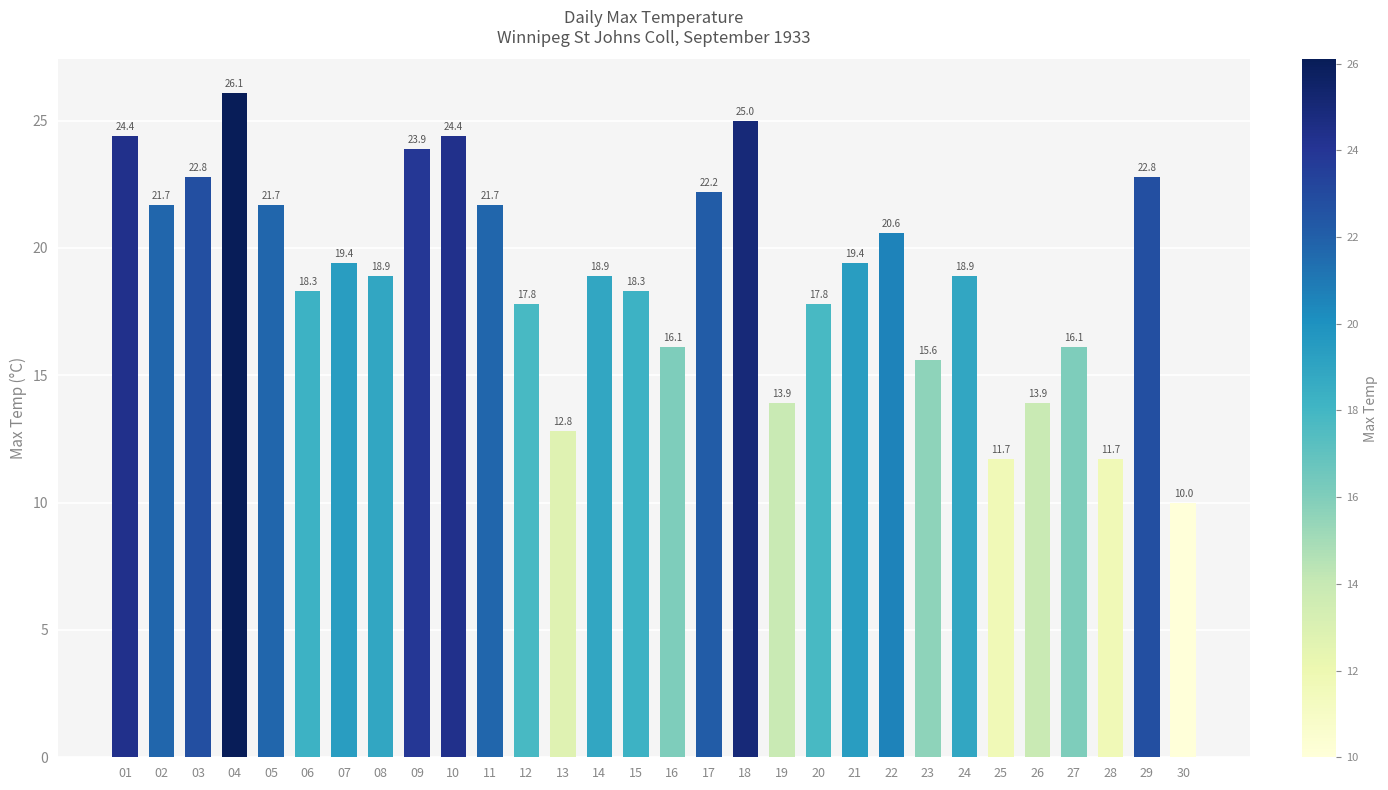

What is the value of the 6th bar from the left?

18.3